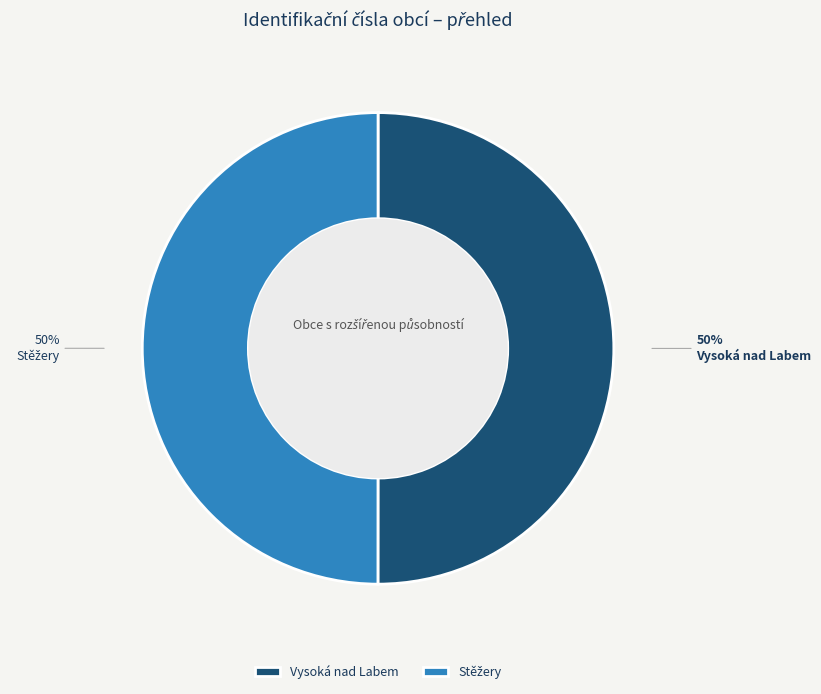

To the nearest percent, what is the average slice percentage?

50%